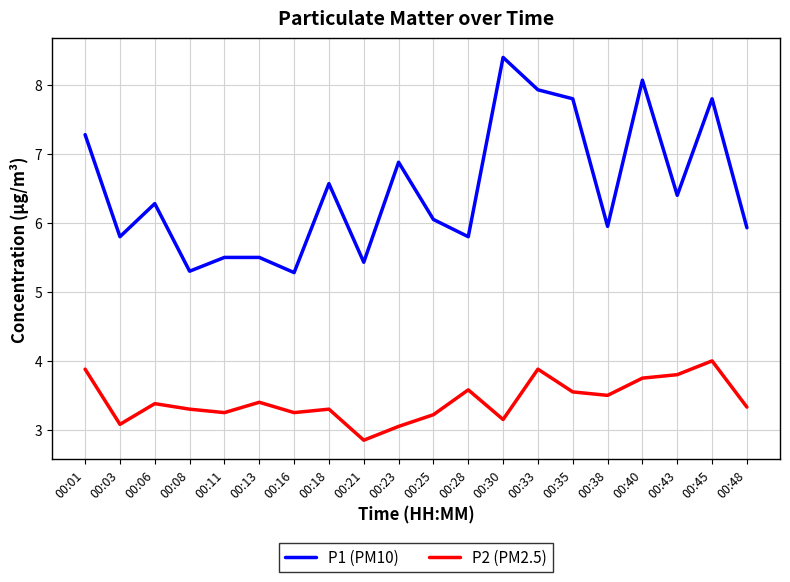

Rank the series at 00:13 from lowest to highest value.

P2 (PM2.5), P1 (PM10)